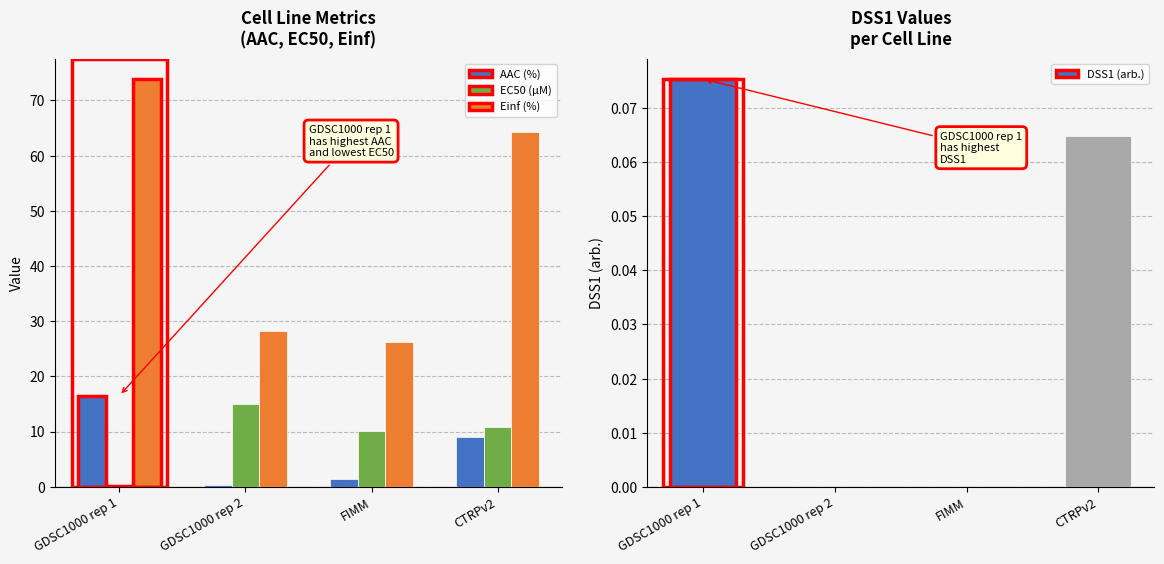

Which has a higher value, GDSC1000 rep 1 or CTRPv2?

GDSC1000 rep 1